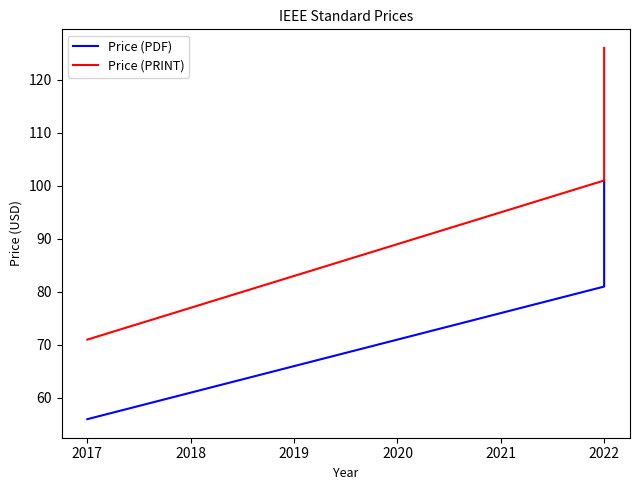

At how many categories does at least one series exceed 61?

3